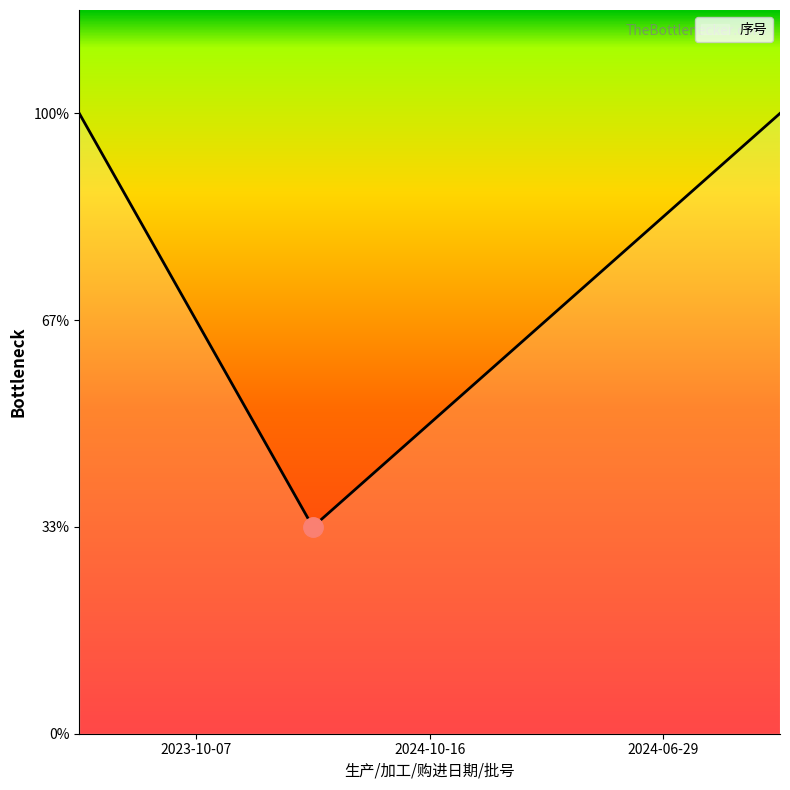

Does the chart display data point markers on the line(s)?

No